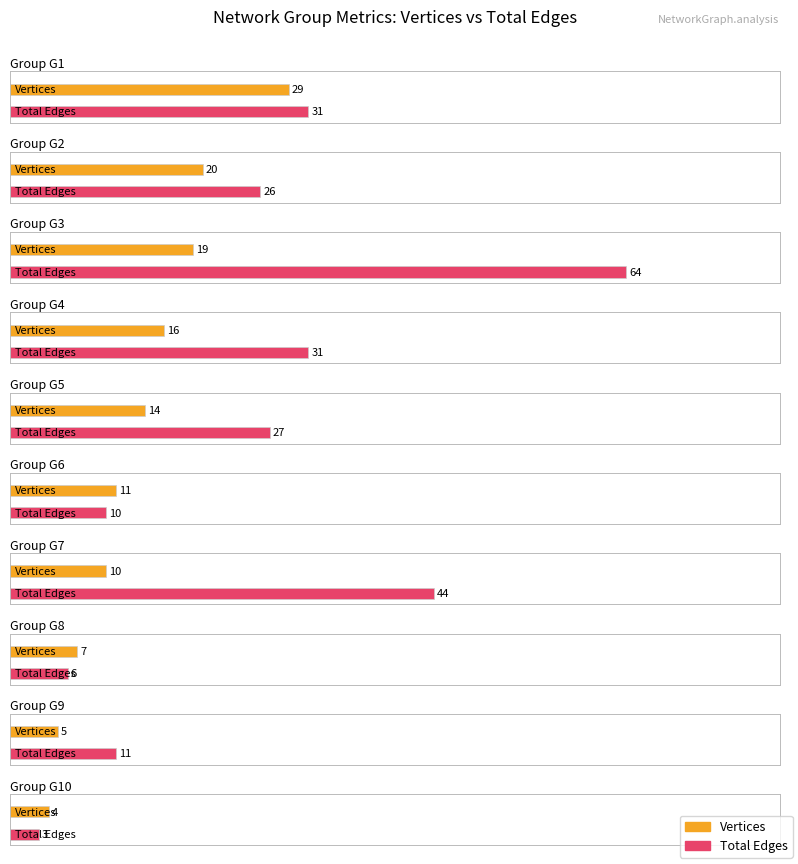

Which series changed the most between G3 and G9?

Total Edges